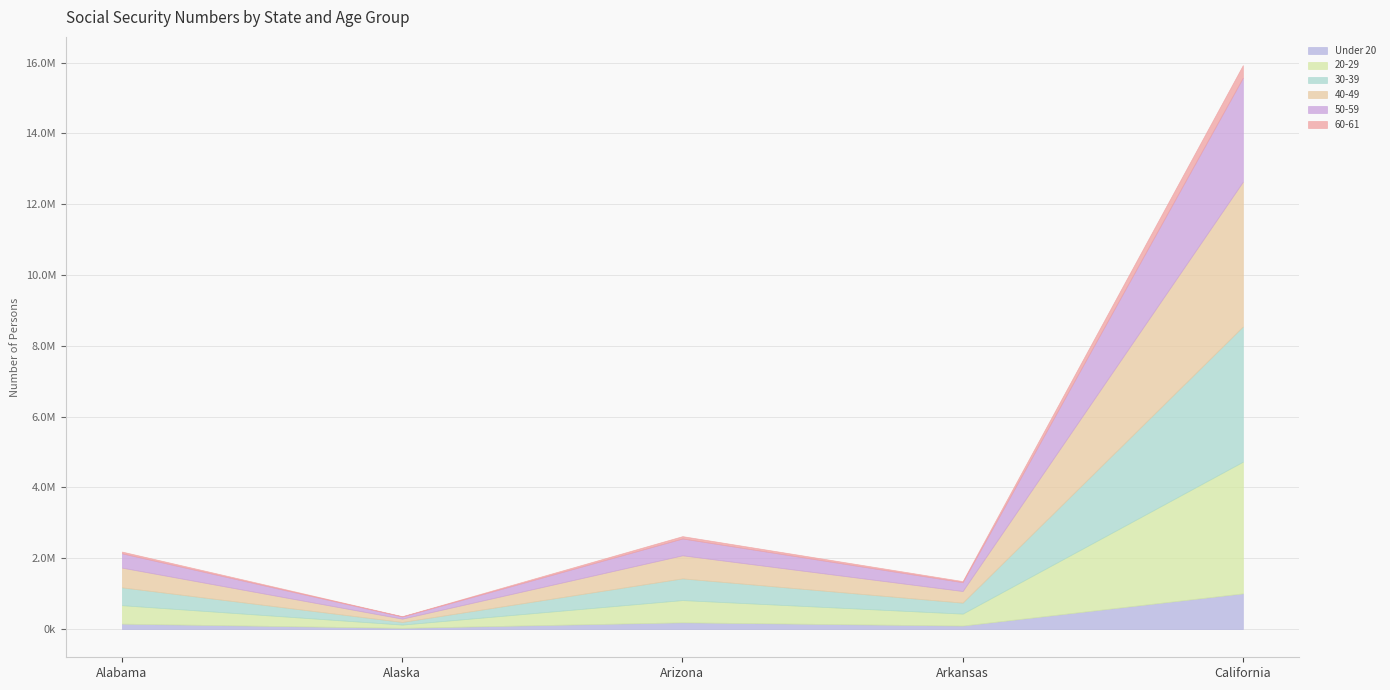

True or false: 50-59 and 60-61 intersect in this chart.

False